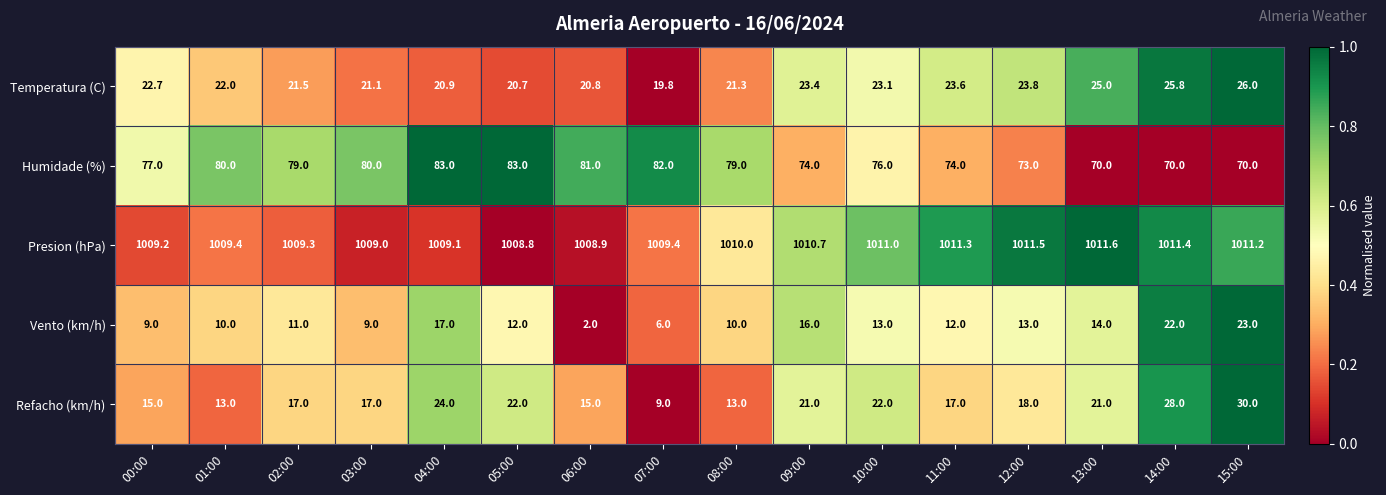

At which category is the sum across all series the highest?

15:00